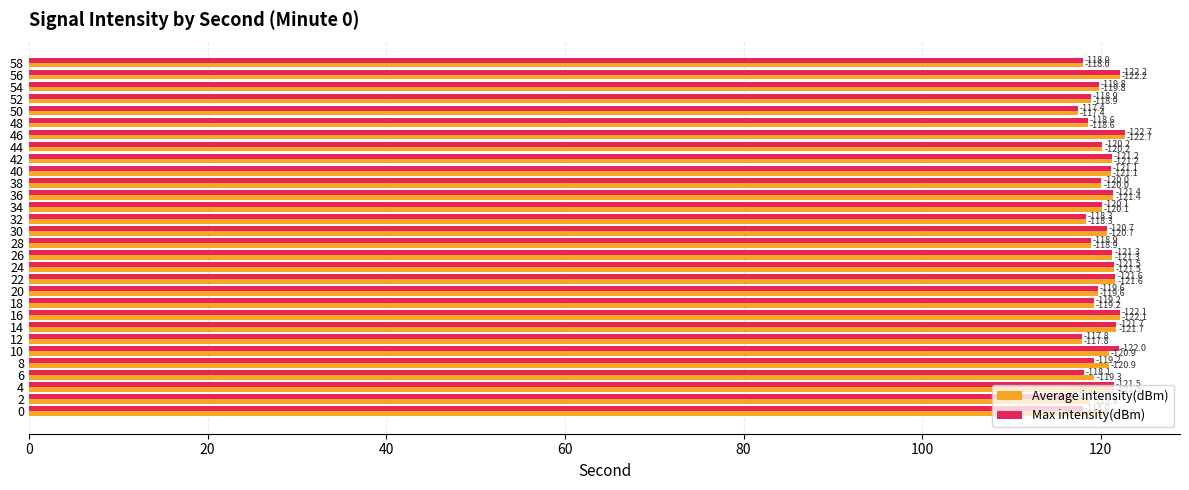

List the series in order of their overall mean, highest first.

Average intensity(dBm), Max intensity(dBm)